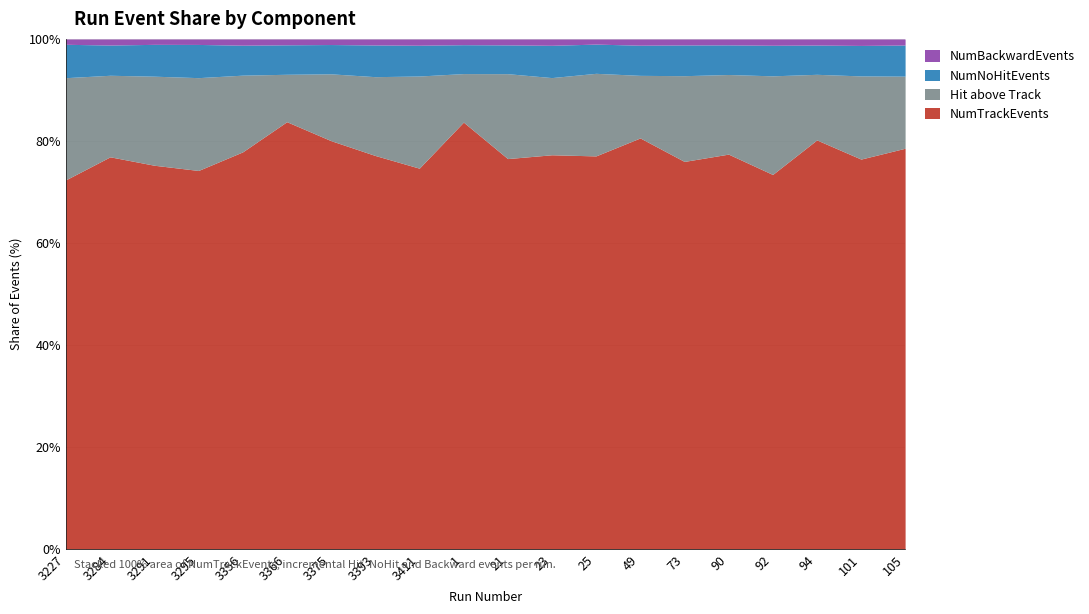

What is the lowest value of the NumTrackEvents series?

72.4